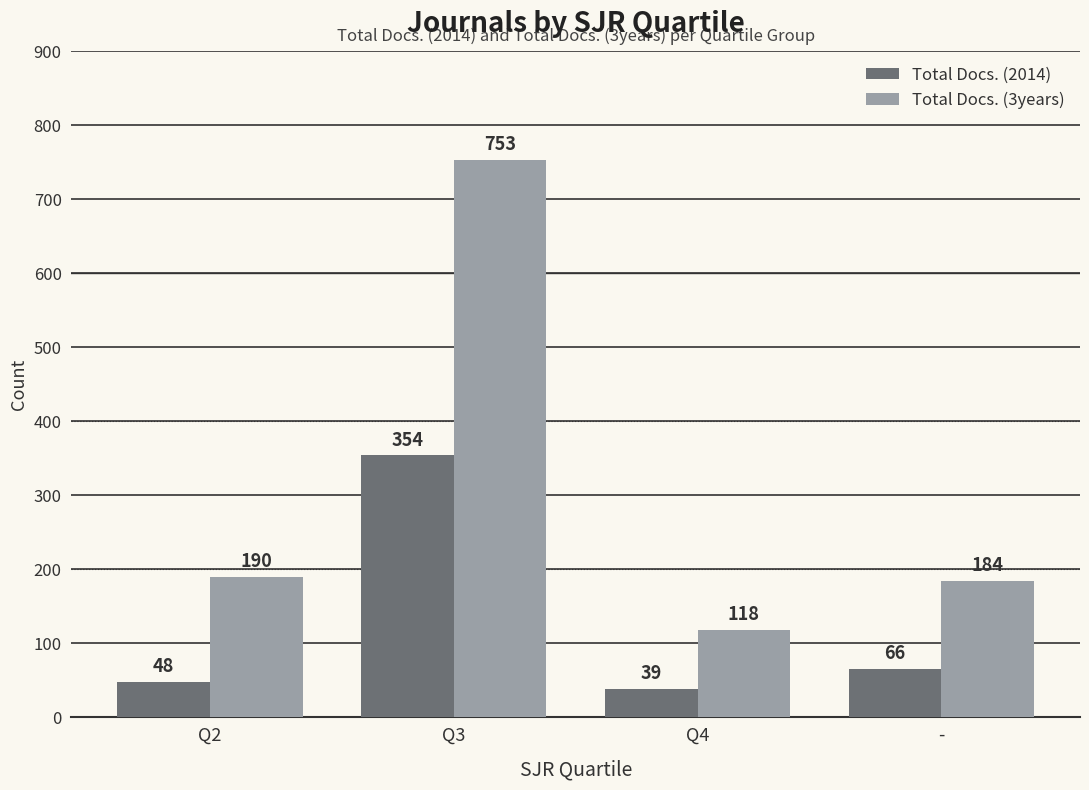

What position from the left is Q2?

1